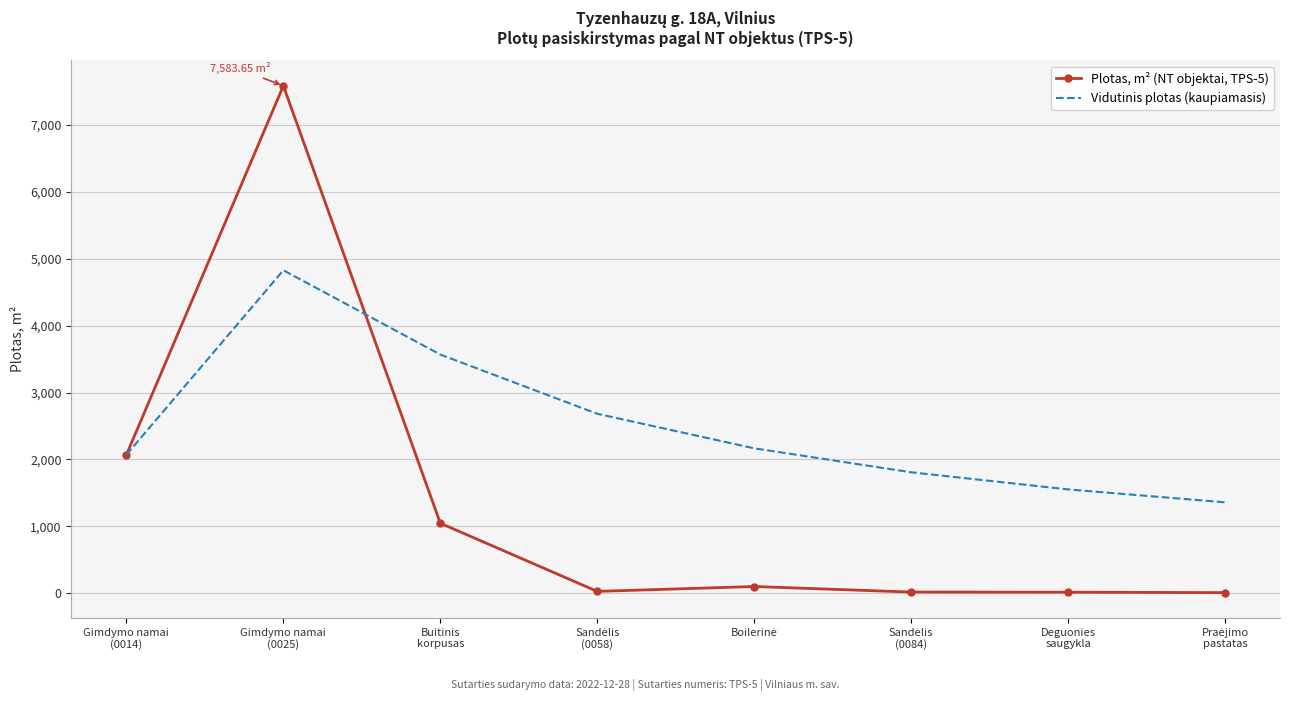

Is the value of Vidutinis plotas (kaupiamasis) at Gimdymo namai
(0025) greater than the value of Plotas, m² (NT objektai, TPS-5) at Deguonies
saugykla?

Yes